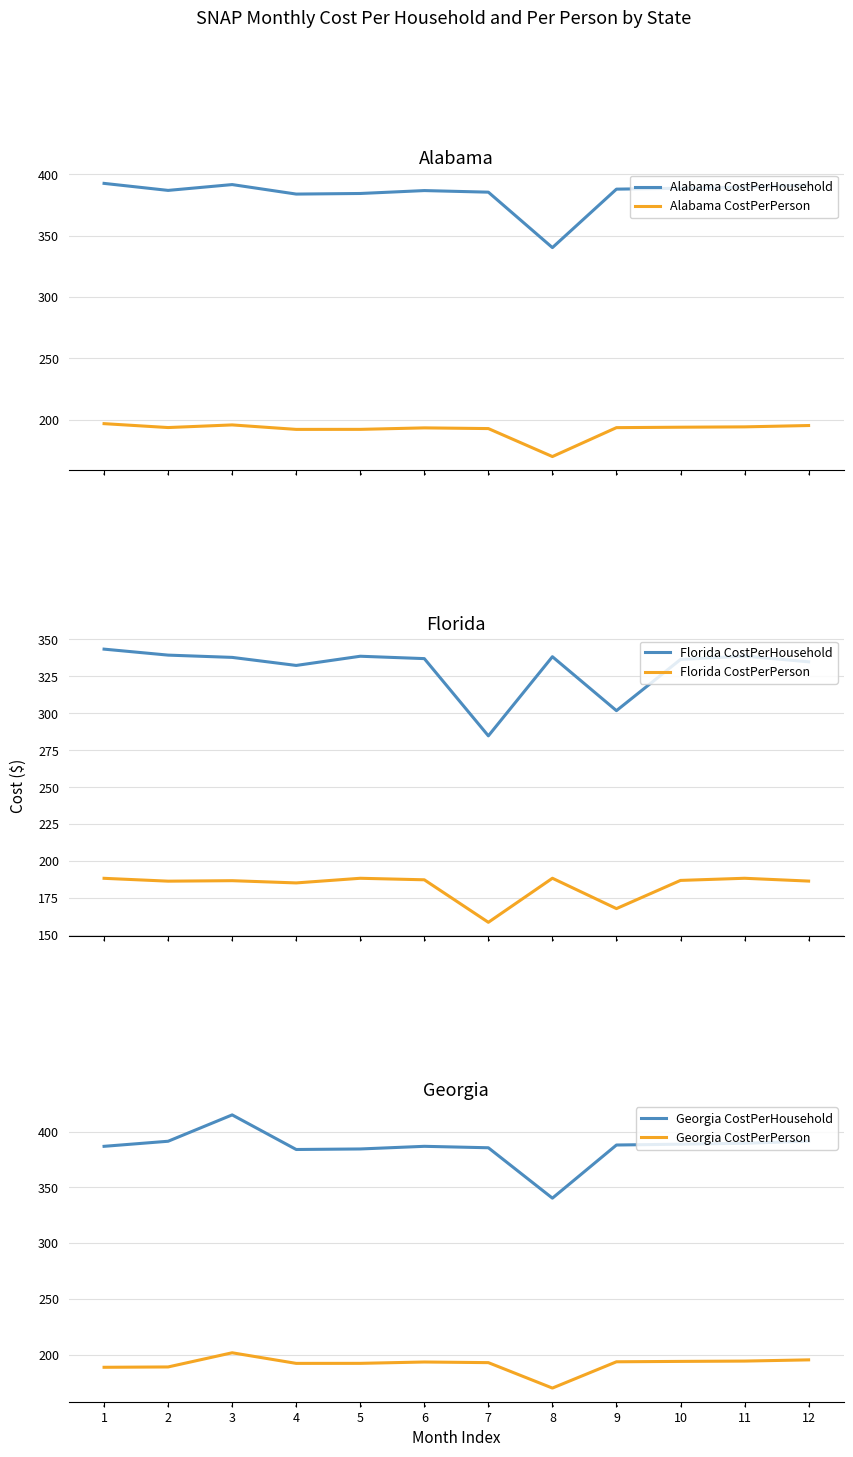

Reading right to left, what are all the values shown in this chart?

Alabama CostPerHousehold: 391.4	389.5	388.7	388.0	340.3	385.5	386.8	384.4	384.0	391.7	387.0	392.7
Alabama CostPerPerson: 195.4	194.3	194.0	193.7	170.1	192.9	193.5	192.3	192.2	195.9	193.7	196.9
Florida CostPerHousehold: 334.9	338.7	336.4	301.8	338.3	284.8	337.0	338.6	332.4	337.8	339.4	343.4
Florida CostPerPerson: 186.5	188.4	187.0	167.9	188.4	158.6	187.4	188.4	185.3	186.8	186.5	188.4
Georgia CostPerHousehold: 391.4	389.5	388.7	388.0	340.3	385.5	386.8	384.4	384.0	415.0	391.4	386.8
Georgia CostPerPerson: 195.4	194.3	194.0	193.7	170.1	192.9	193.5	192.3	192.2	201.7	189.0	188.7